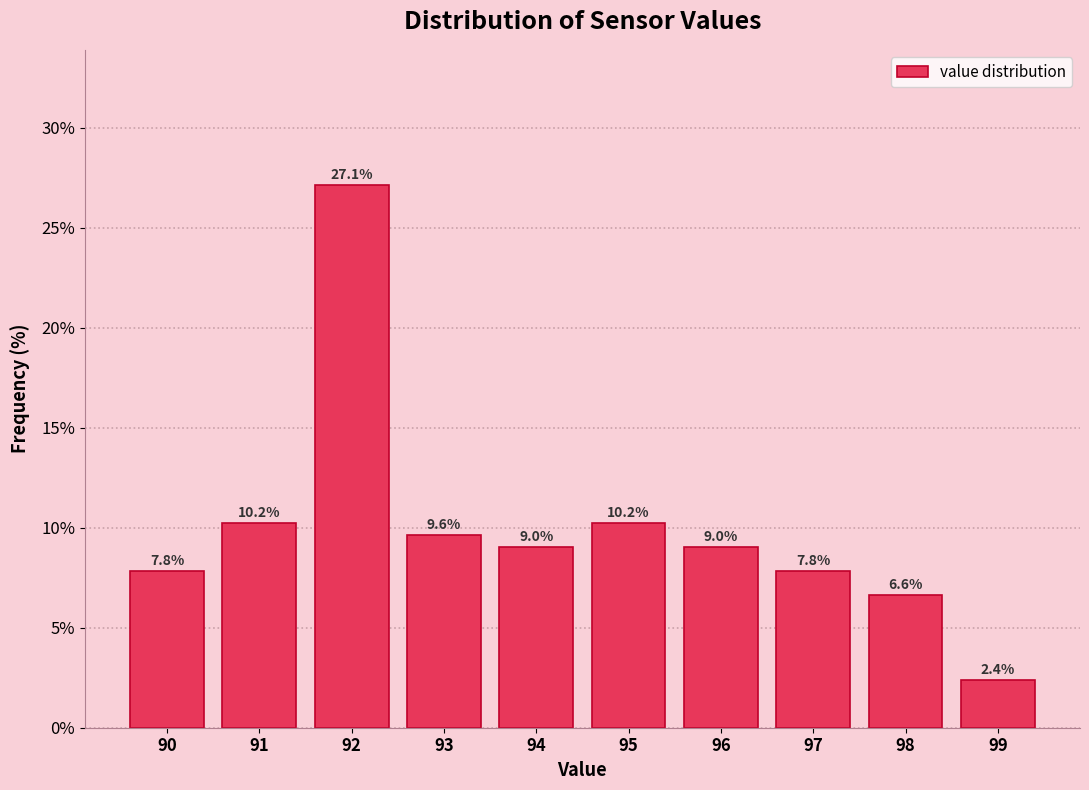

Reading right to left, what are all the values shown in this chart?

2.4	6.6	7.8	9.0	10.2	9.0	9.6	27.1	10.2	7.8